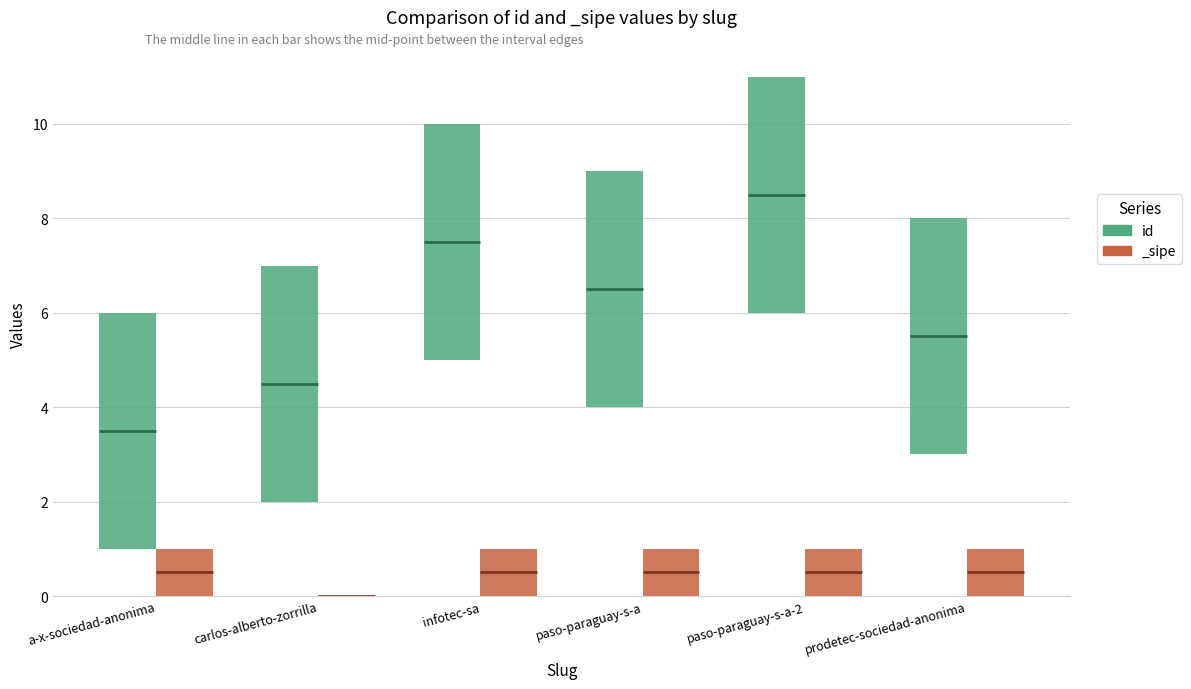

What is the label of the 3rd bar from the left?

infotec-sa